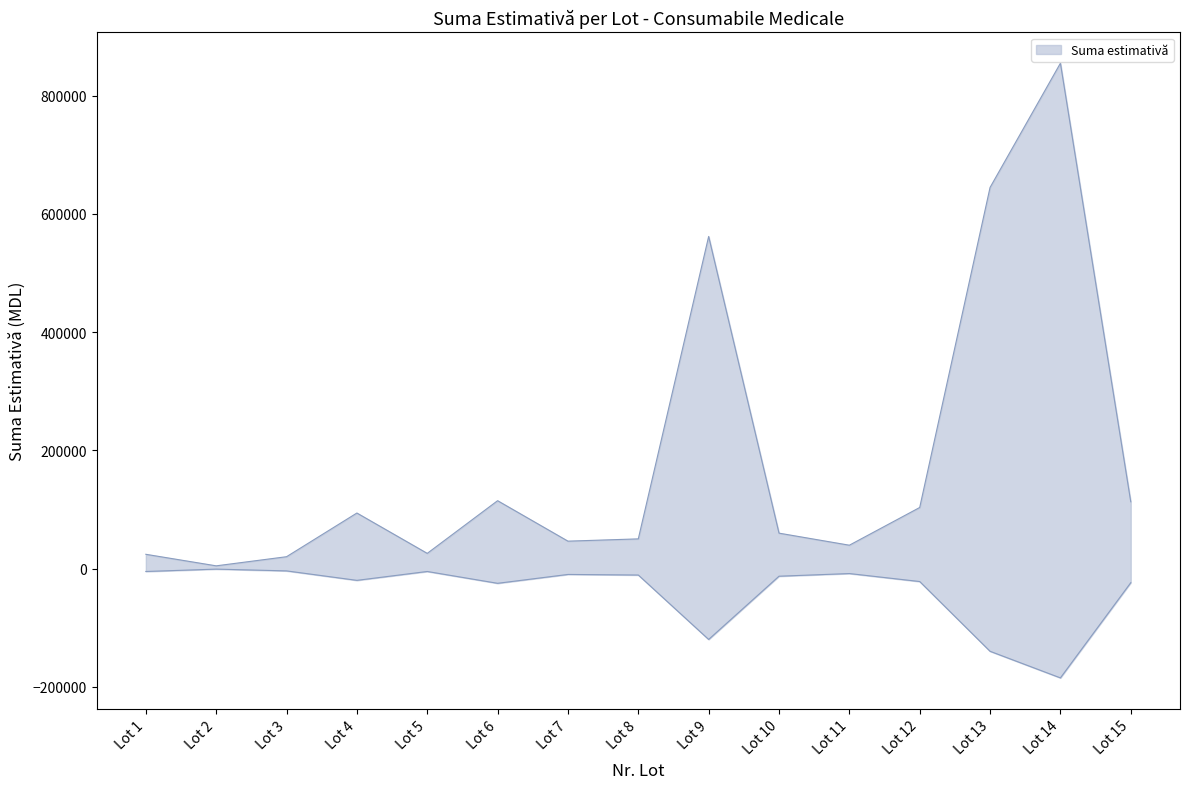

What is the value of the 14th point from the left?

854730.0